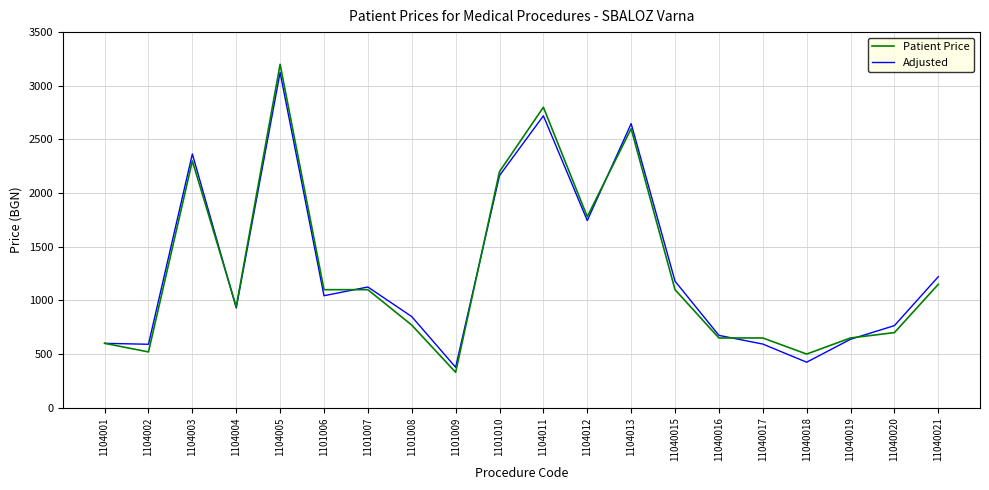

Read the Adjusted value at 1104013.

2647.4